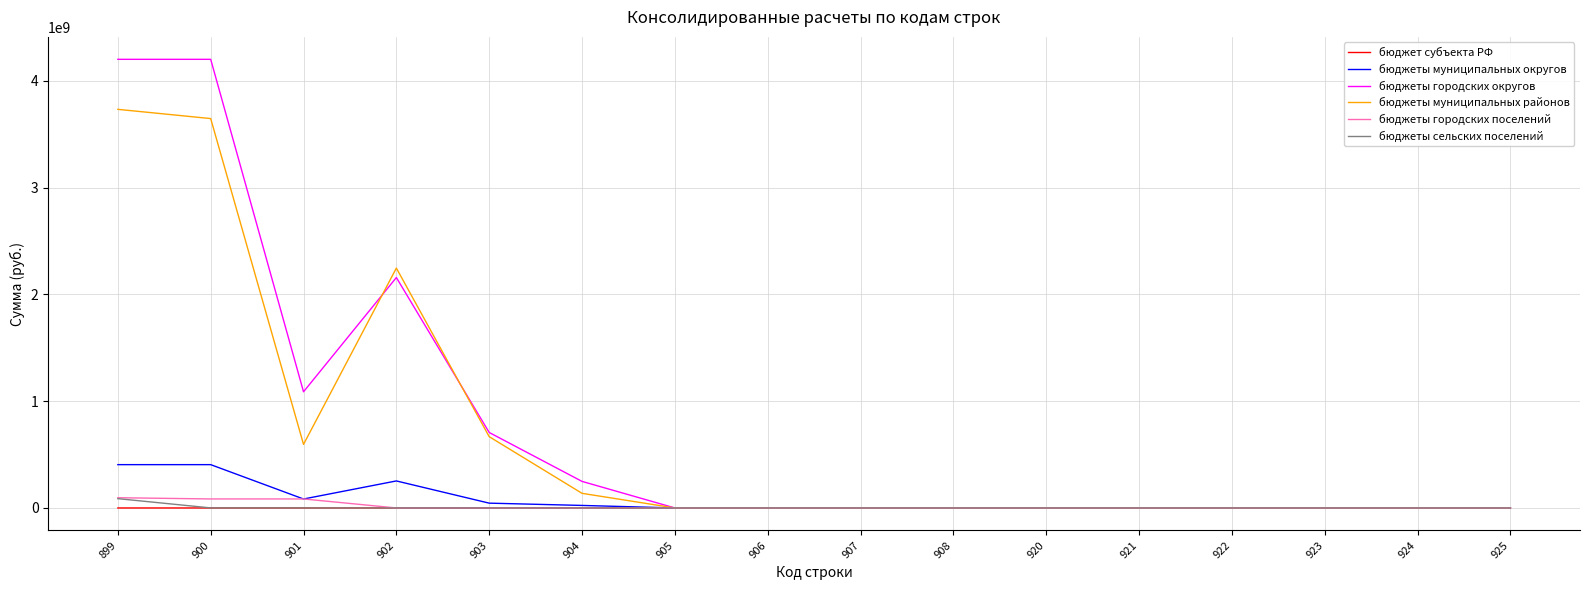

Is the value of бюджеты муниципальных округов at 899 greater than the value of бюджет субъекта РФ at 924?

Yes